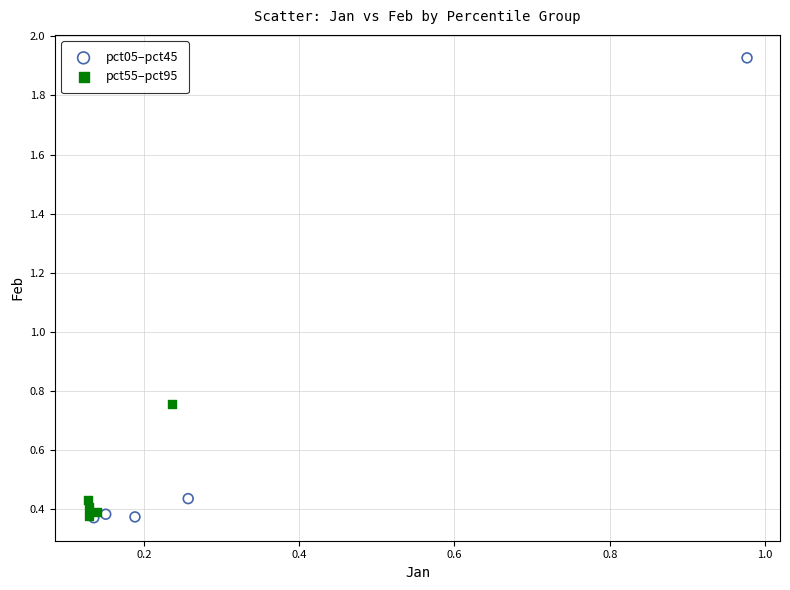

Which series has the widest spread of Y values?

pct05–pct45